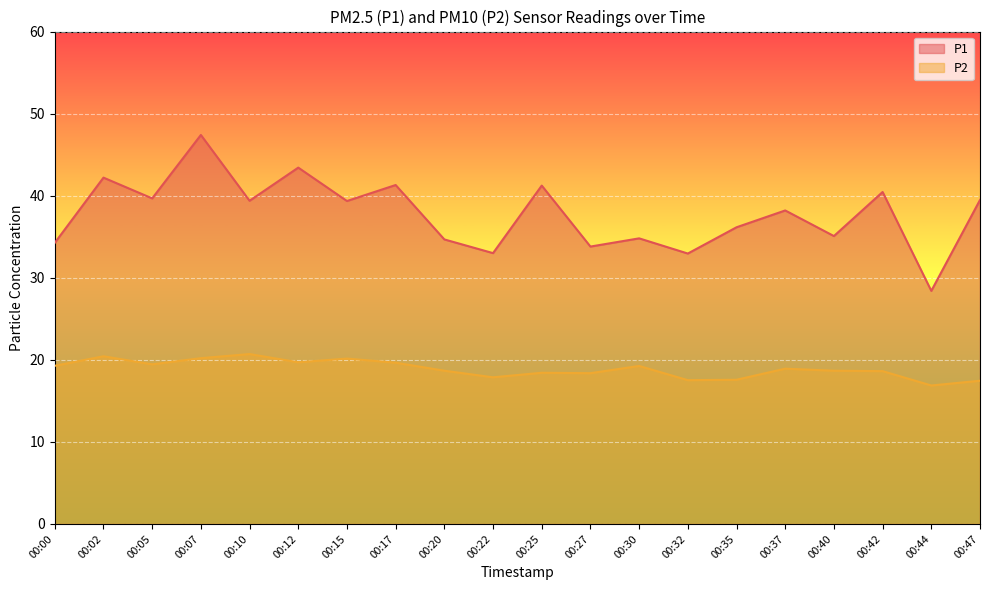

What is the value of the P1 point at the 12th from the left?

33.8